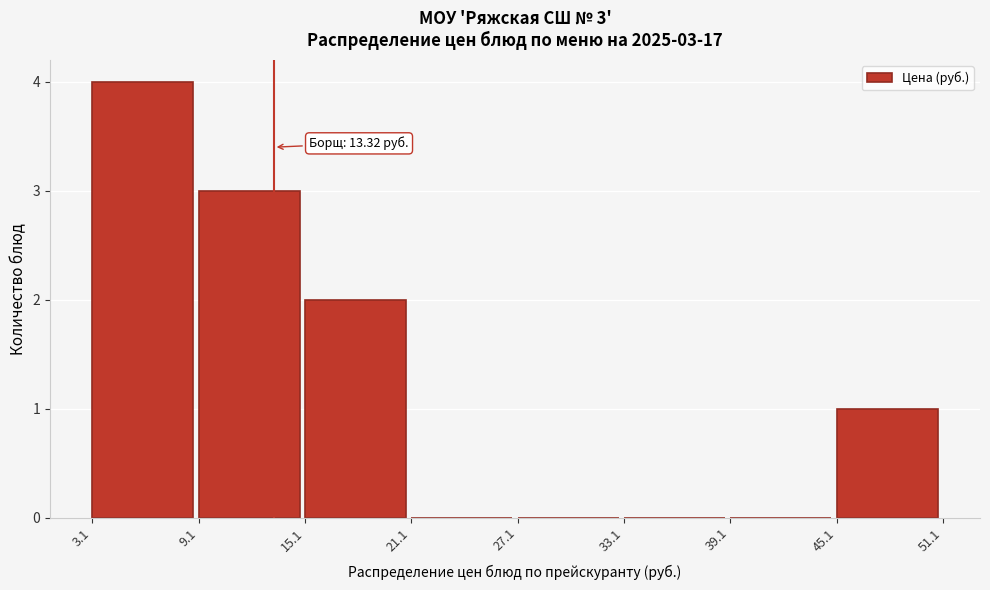

Over which range of the x-axis is the bar tallest?

3.1 to 9.1